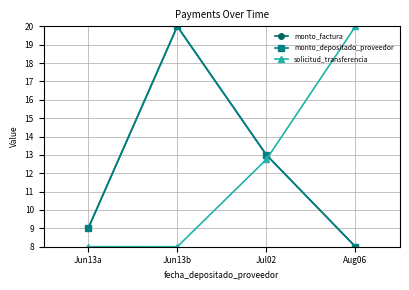

What is the difference between the monto_factura values at Aug06 and Jul02?

5.0